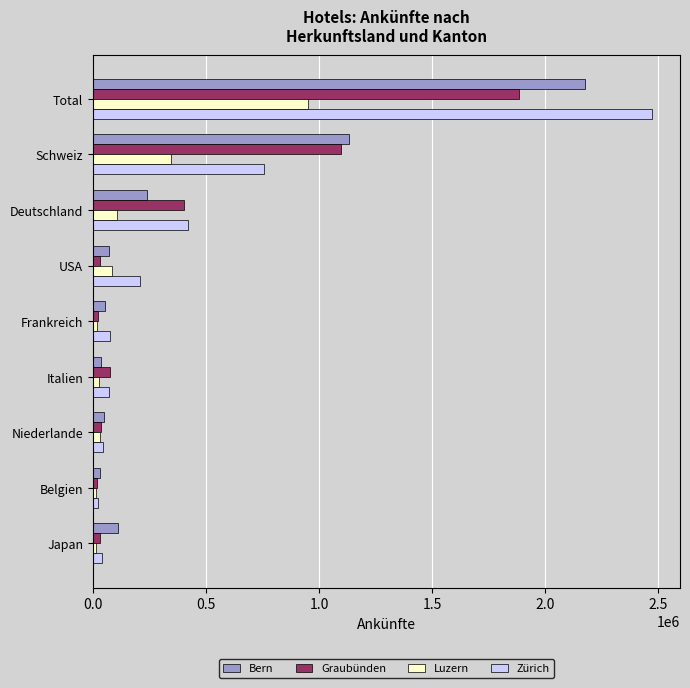

What is the average value of the Zürich series?

455780